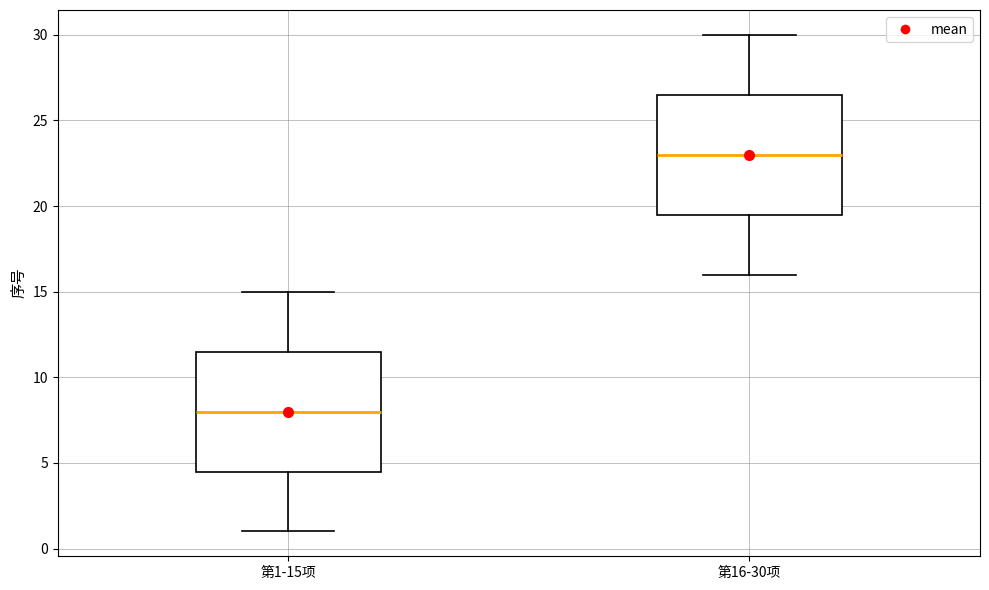

Reading left to right, read every box against the y-axis: the position of its median line, the range the box covers, and the ends of its whiskers. The values are not printed on the chart, so give them approximately, as read against the axis.

第1-15项: median 8.0, box 4.5 to 11.5, whiskers 1.0 to 15.0
第16-30项: median 23.0, box 19.5 to 26.5, whiskers 16.0 to 30.0